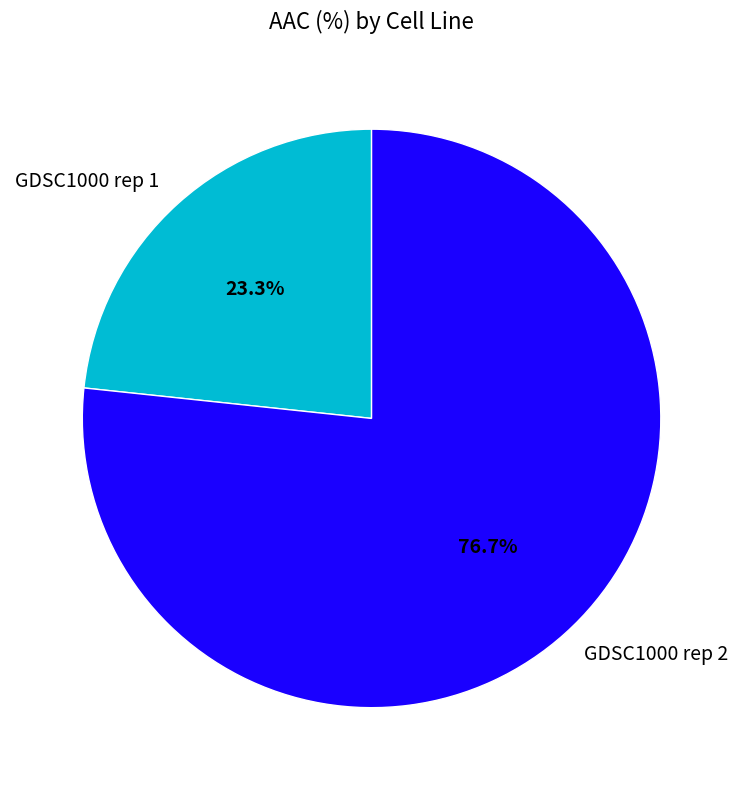

Does GDSC1000 rep 2 represent more than half of the total?

Yes